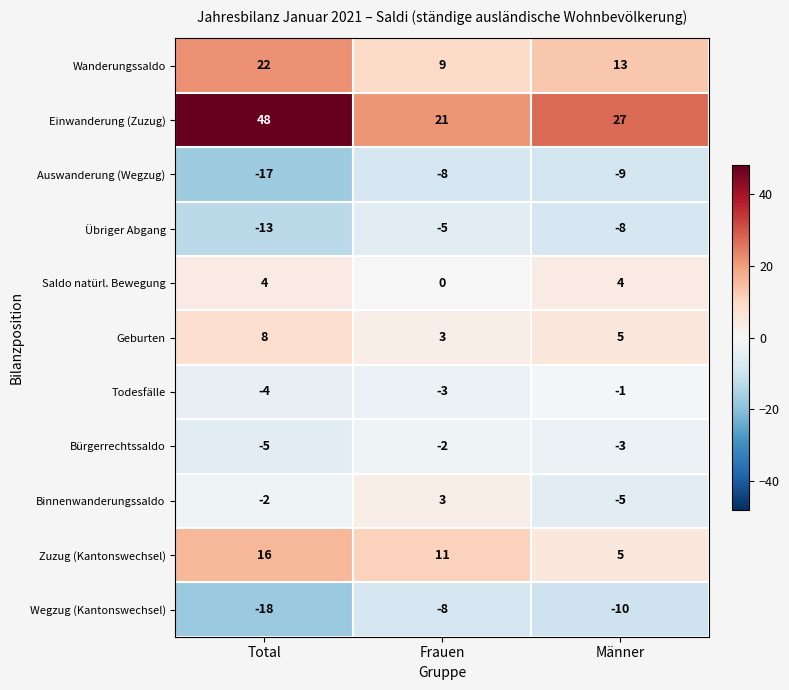

Which category has the lowest value across all series?

Total